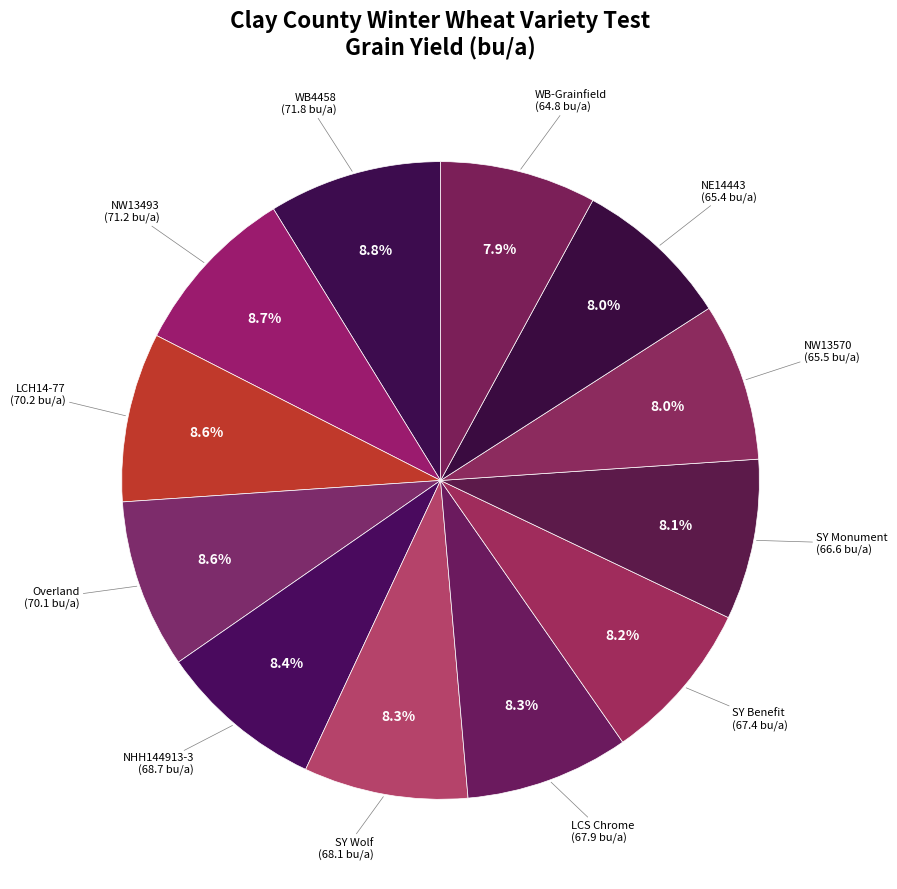

What portion of the pie excludes SY Wolf?

91.7%